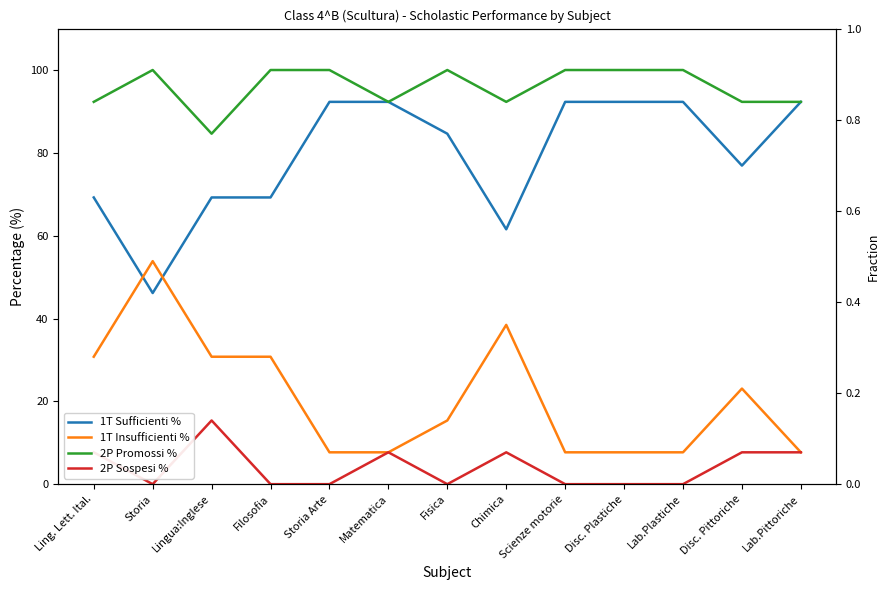

How many data points in 1T Sufficienti % are less than 84?

6